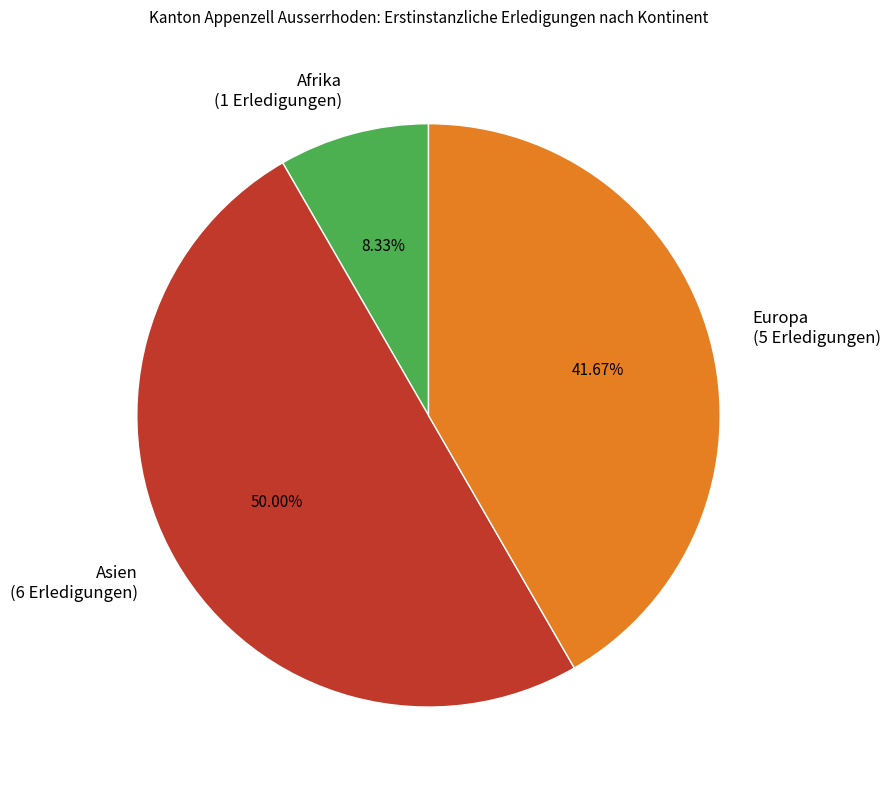

Between Europa (5 Erledigungen) and Asien (6 Erledigungen), which is larger?

Asien (6 Erledigungen)